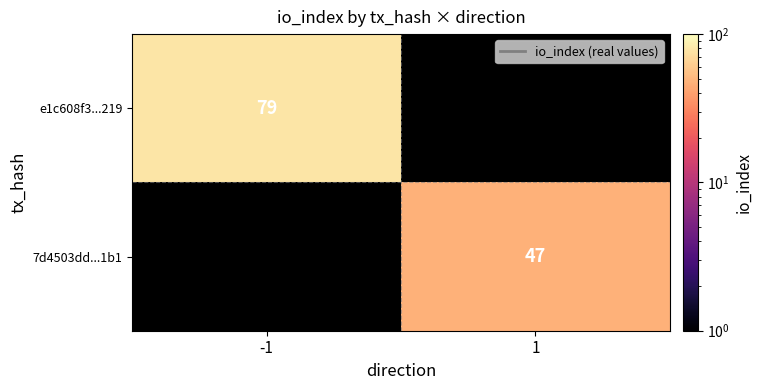

Is the value of e1c608f3...219 at -1 greater than the value of 7d4503dd...1b1 at 1?

Yes